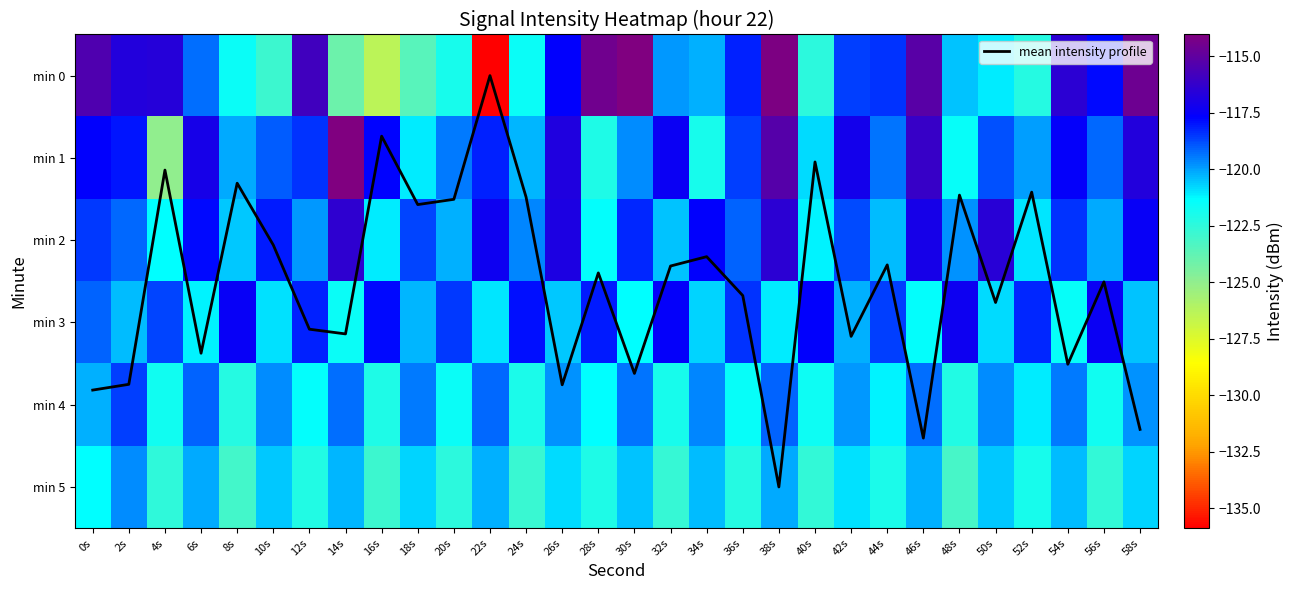

The value of min 0 at 42s is -118.6. True or false?

True